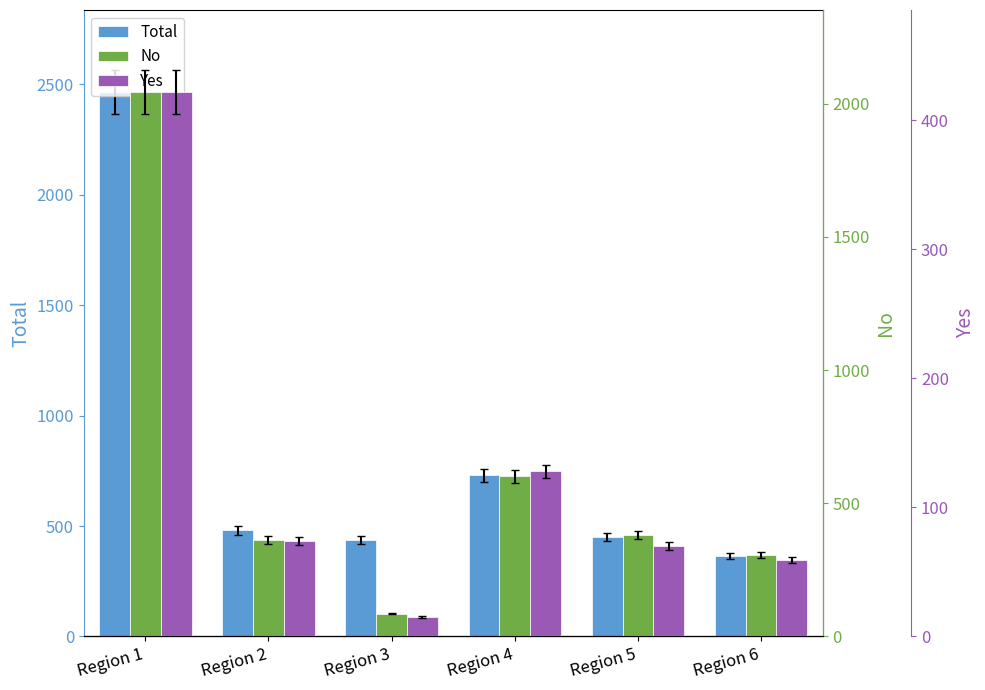

Which category has the lowest value in the Total series?

Region 6